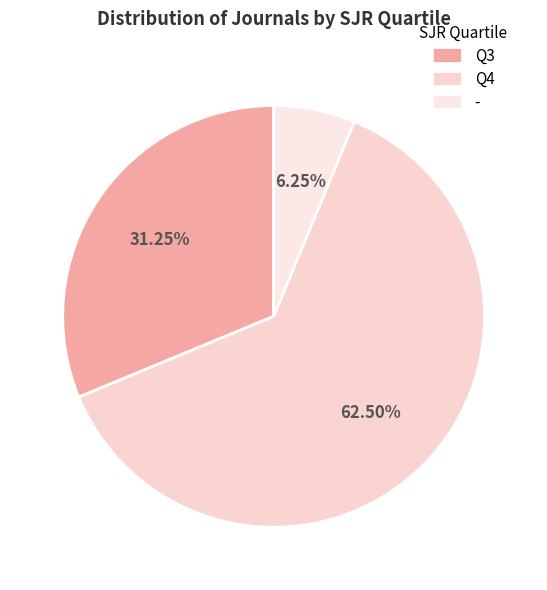

How many slices are in this pie chart?

3